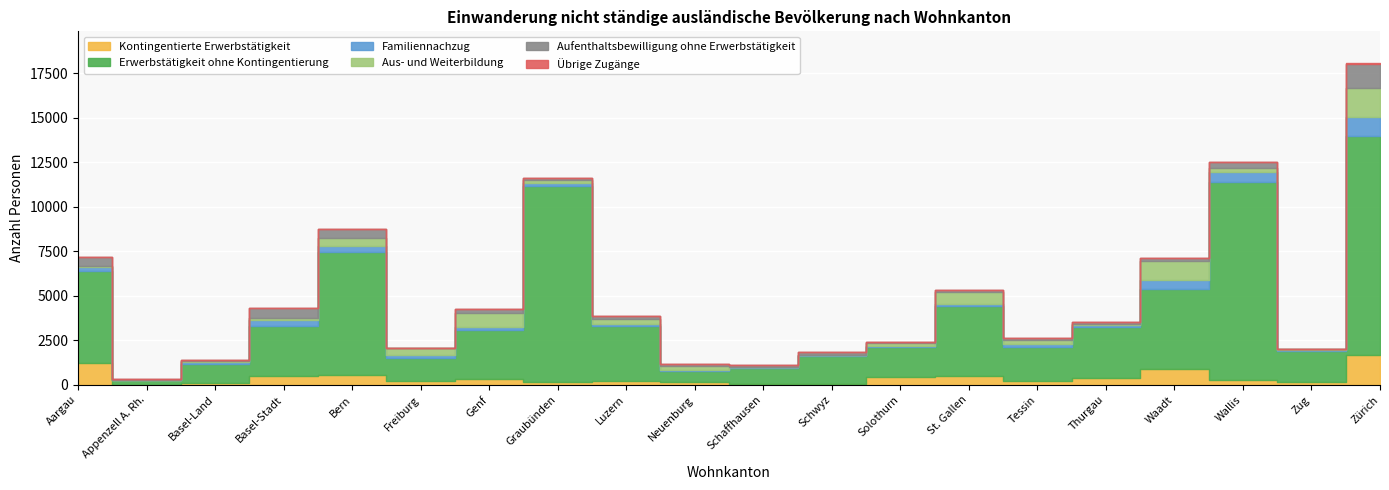

What is the sum of all Aus- und Weiterbildung values?

6726